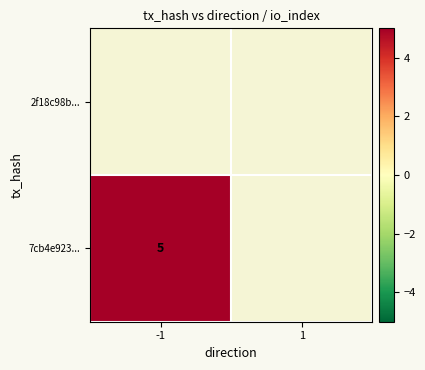

Rank the series by their average value, from lowest to highest.

2f18c98b..., 7cb4e923...